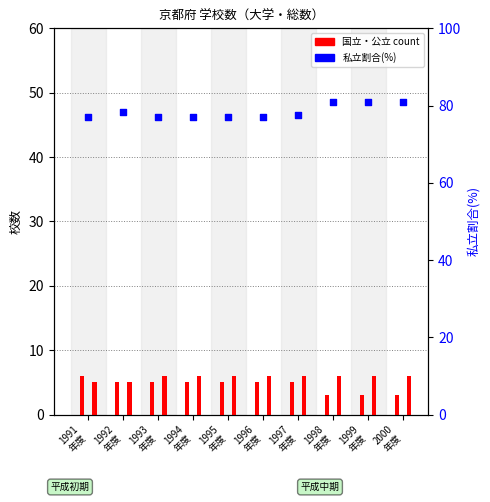

Which series reaches the minimum Y coordinate?

国立